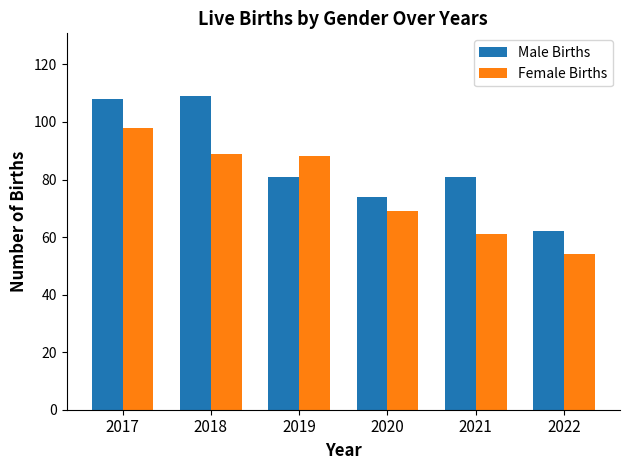

Reading left to right, transcribe all the data shown in this chart.

Male Births: 108	109	81	74	81	62
Female Births: 98	89	88	69	61	54